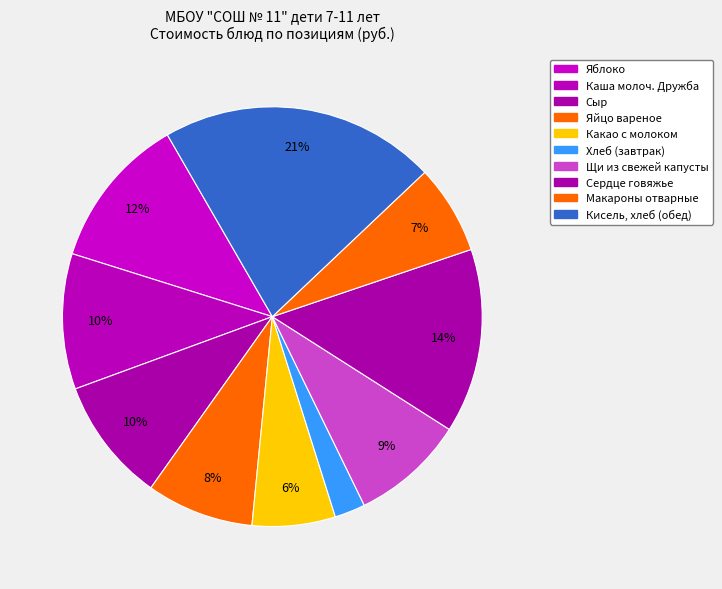

How many segments does this pie chart have?

10